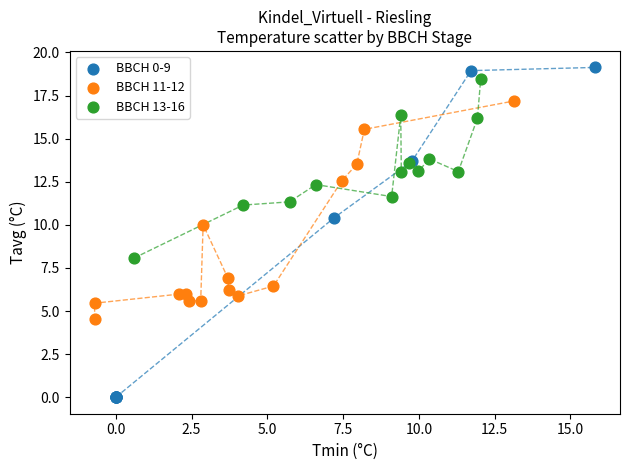

Which series contains the lowest Y value?

BBCH 0-9